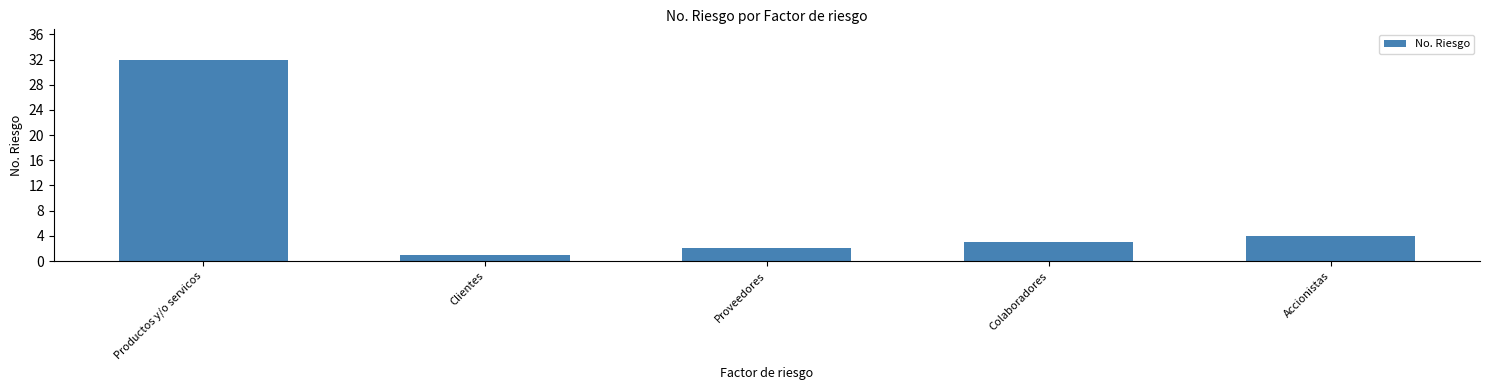

What is the greatest value displayed?

32